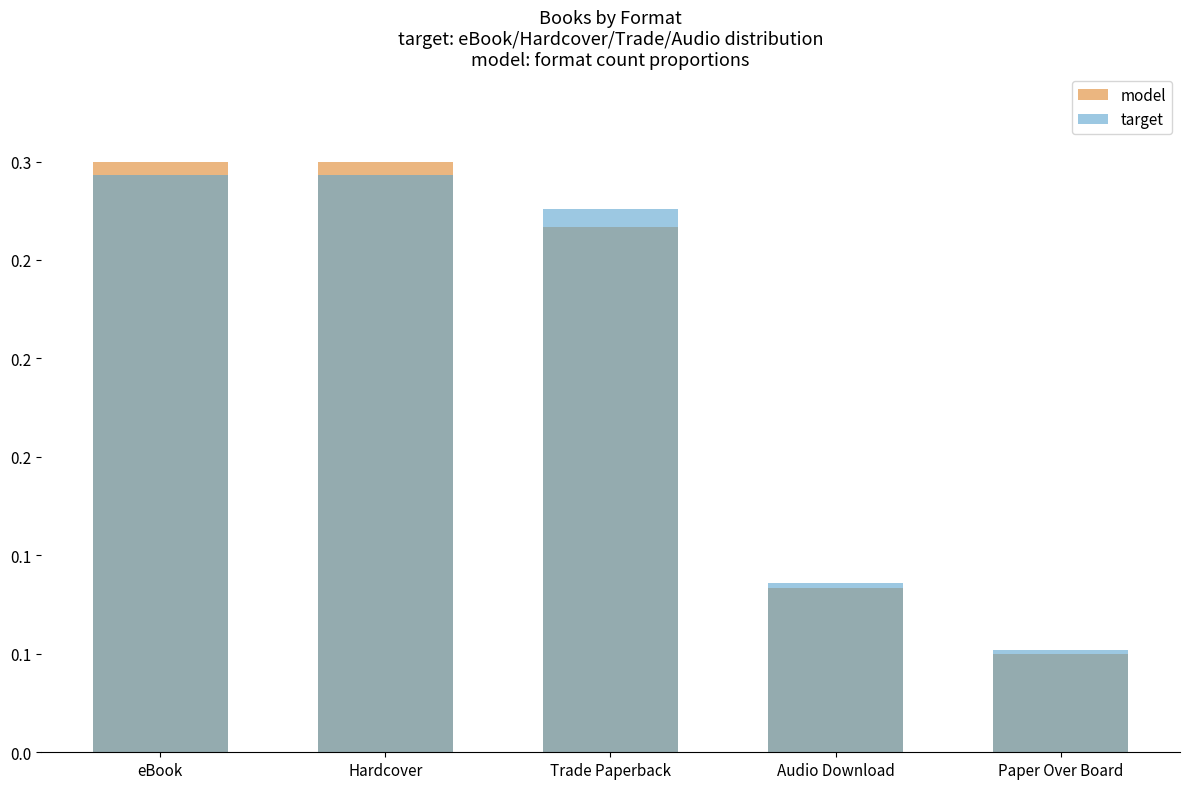

Rank the series at Audio Download from lowest to highest value.

model, target